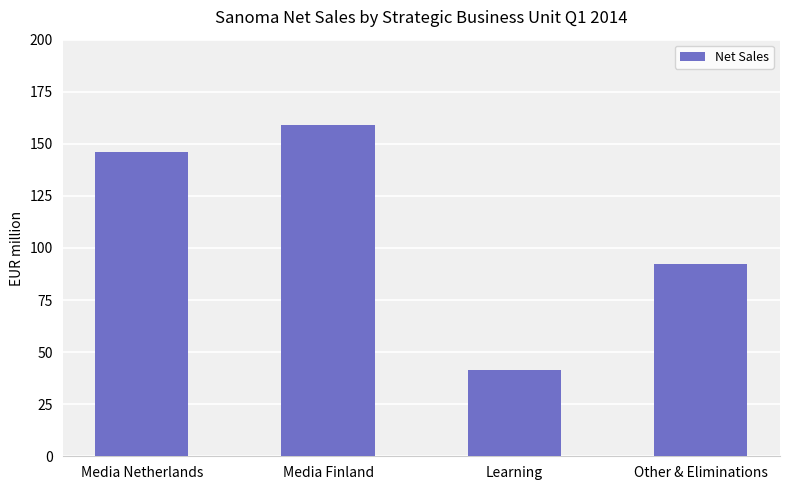

Count the number of data series in this chart.

1